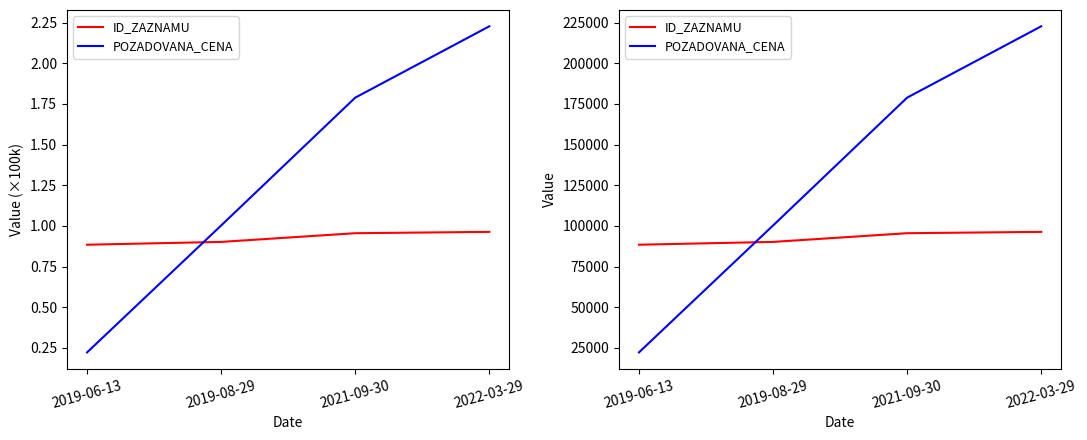

Between 2021-09-30 and 2022-03-29, which is larger?

2022-03-29